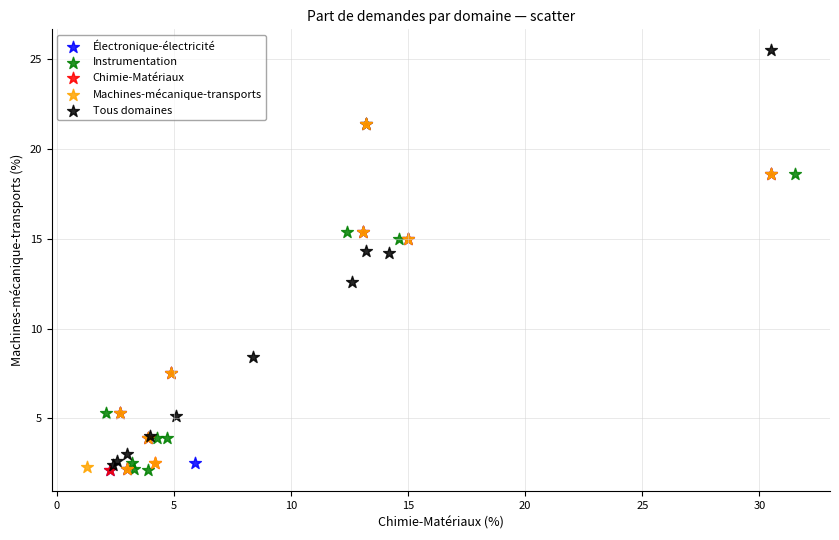

Which series reaches the maximum Y coordinate?

Tous domaines